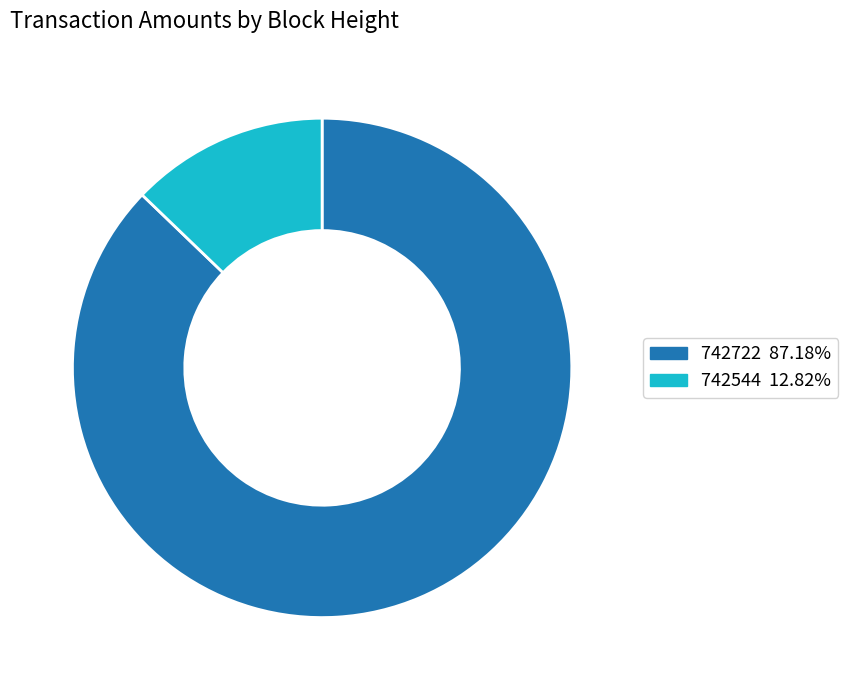

Is the sum of 742544 and 742722 greater than half?

Yes